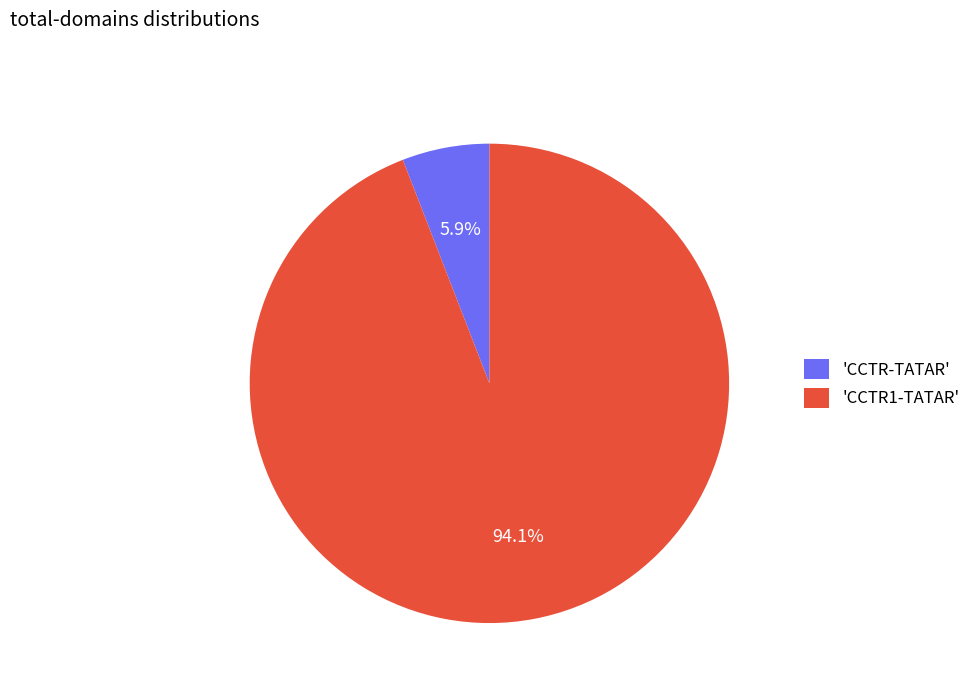

Between 'CCTR-TATAR' and 'CCTR1-TATAR', which is larger?

'CCTR1-TATAR'